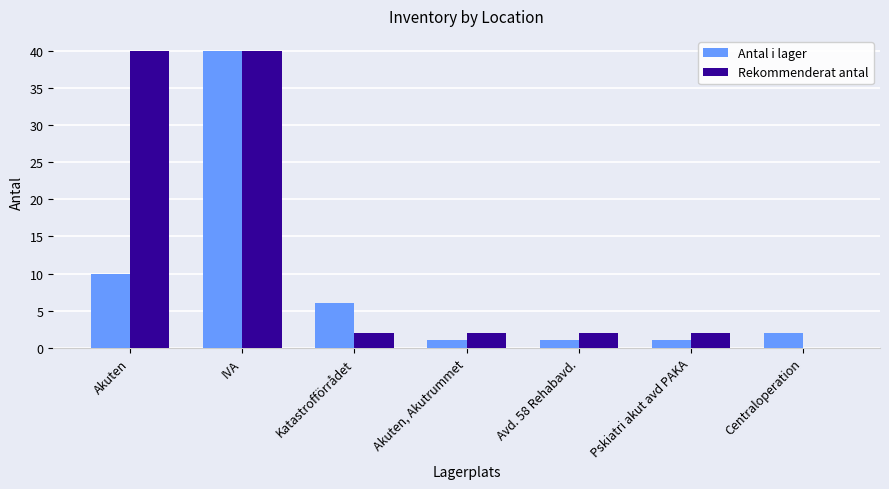

Is it true that Antal i lager equals 18 at IVA?

False